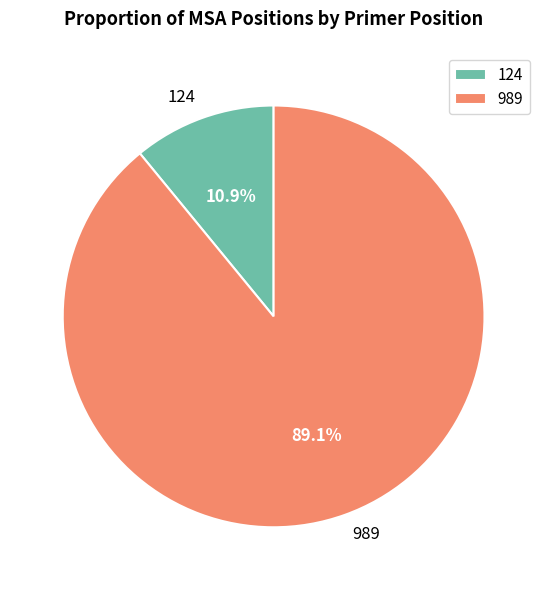

To the nearest percent, what portion does 989 represent?

89%